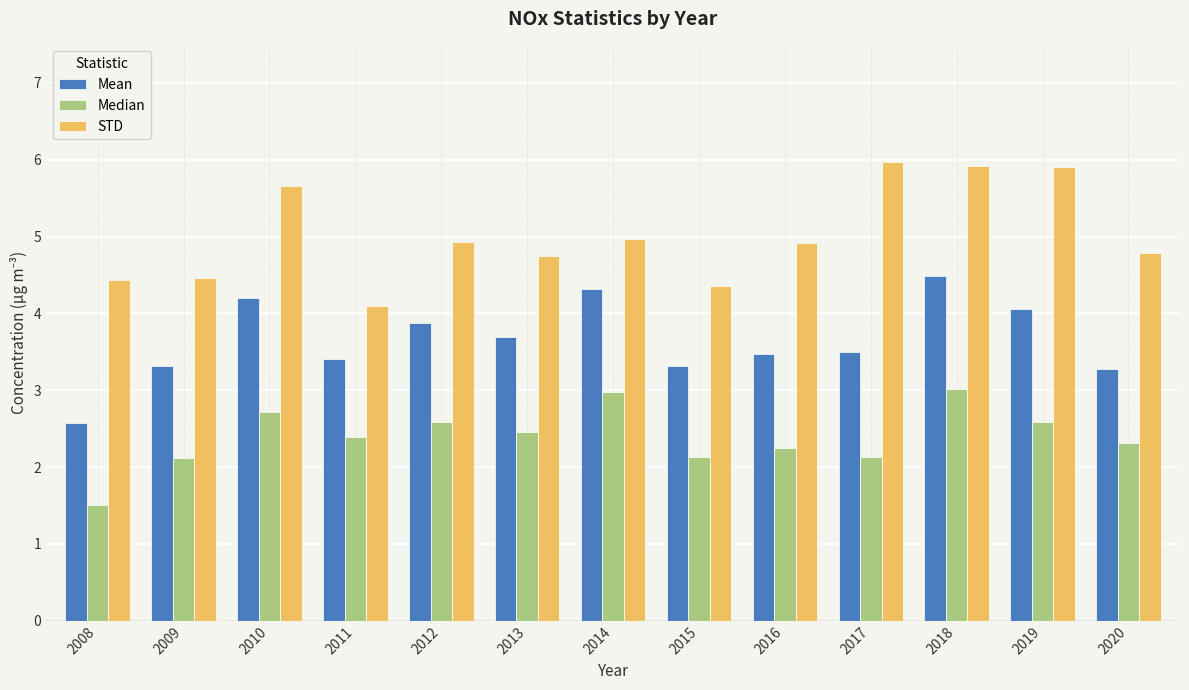

Between 2010 and 2020, which series saw the biggest shift?

Mean